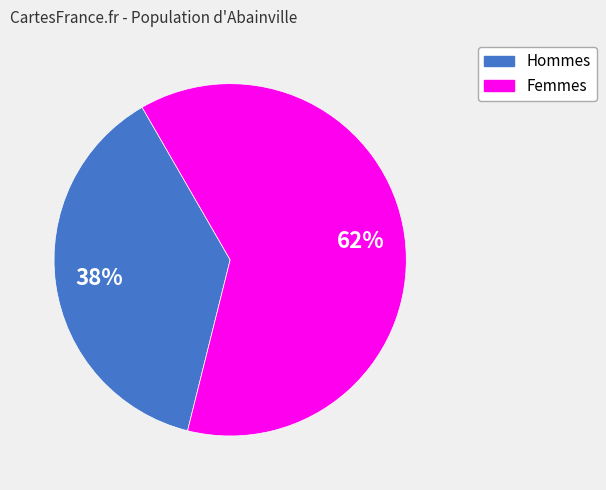

How many slices are in this pie chart?

2